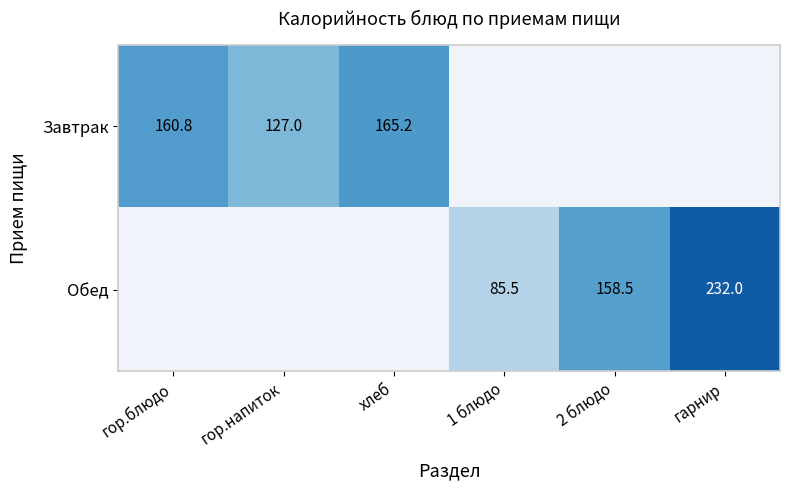

True or false: Обед has a value of 30.2 at 1 блюдо.

False